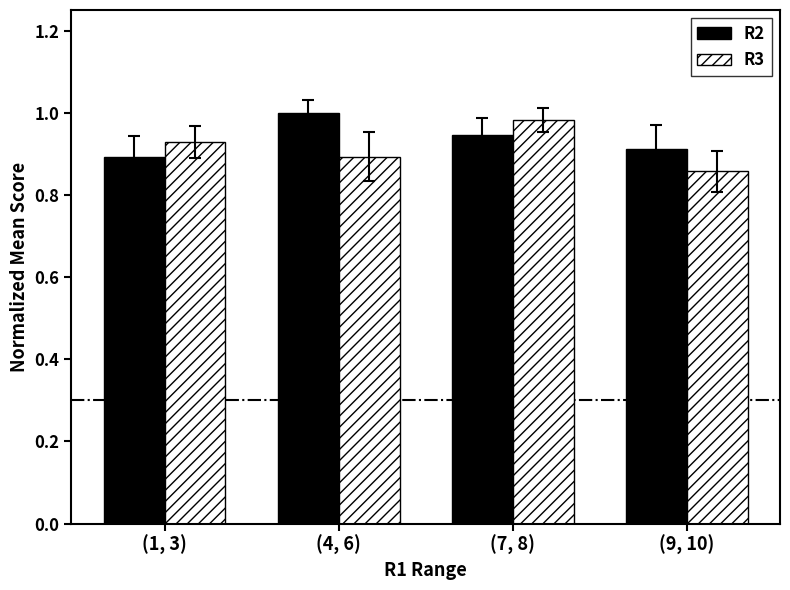

List the labels in order of R3 value, largest first.

(7, 8), (1, 3), (4, 6), (9, 10)